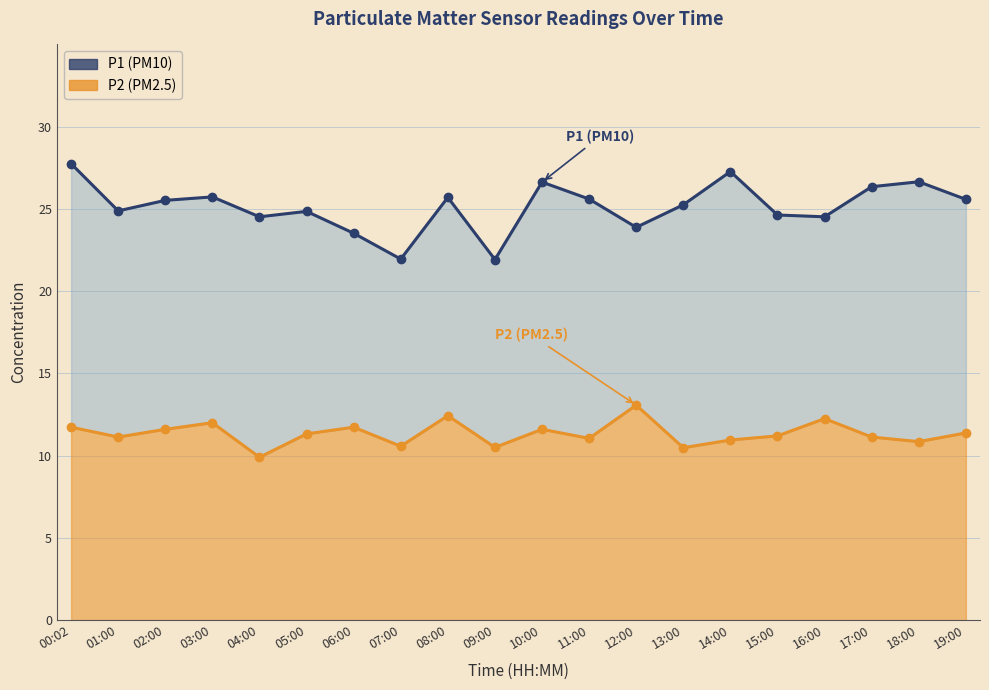

What is the label of the 8th point from the left?

07:00